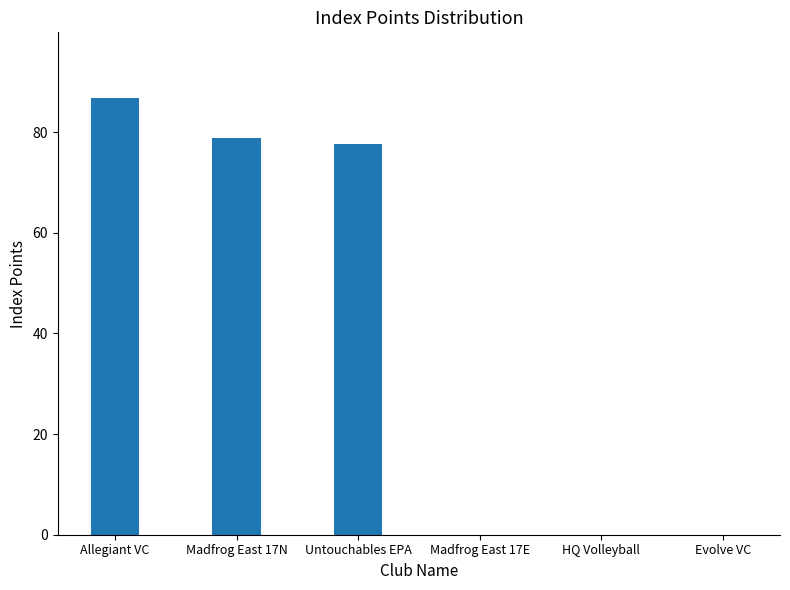

How many series are shown in this chart?

1